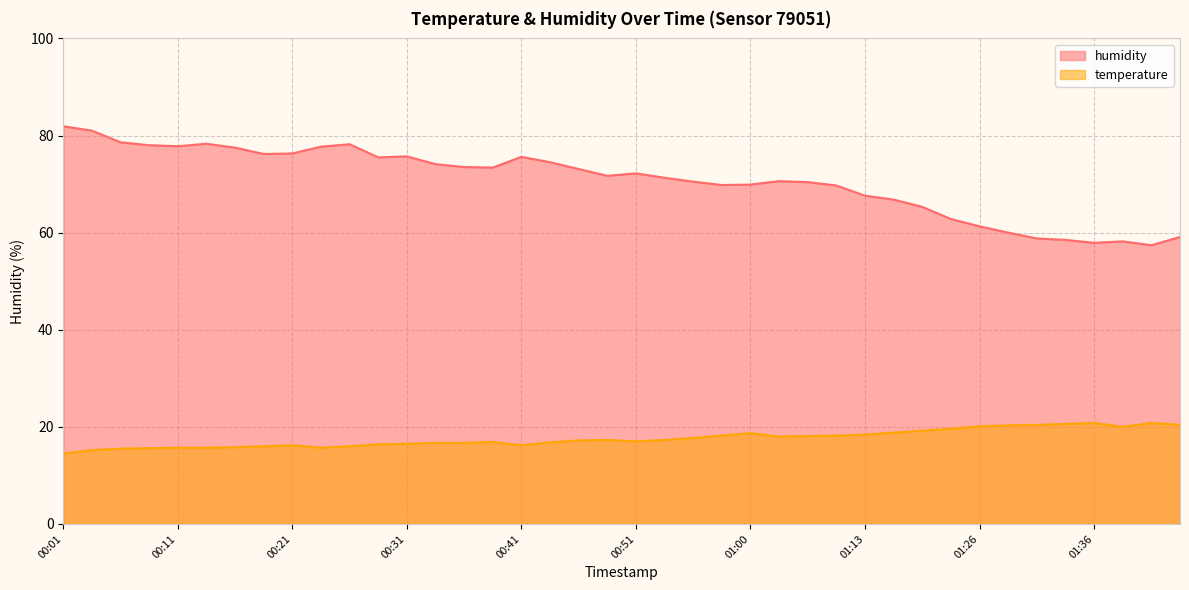

Where is humidity nearest to the value 69?

01:08